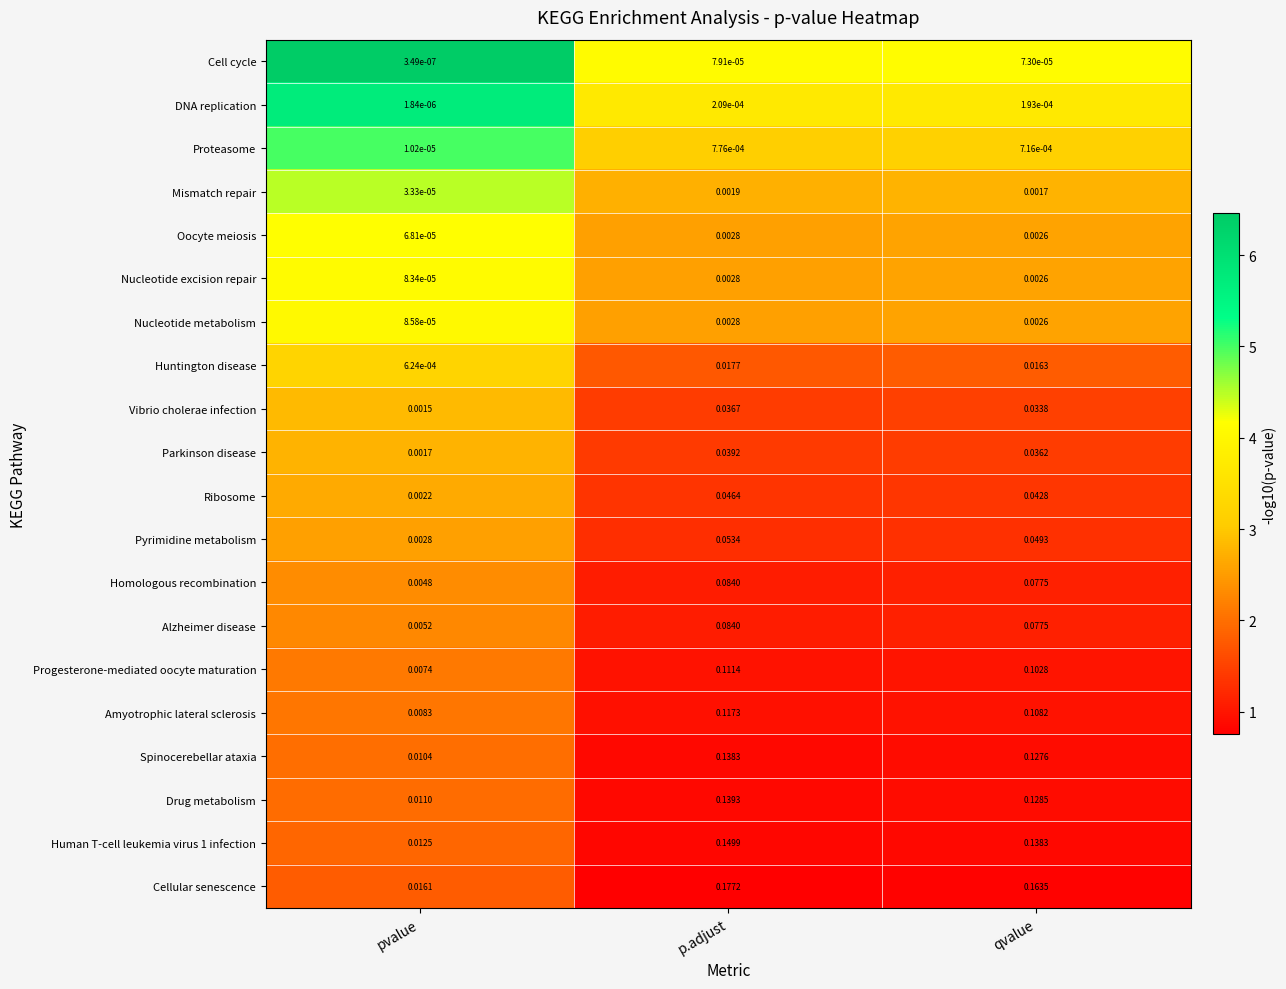

At which label is Cell cycle closest to 0?

pvalue